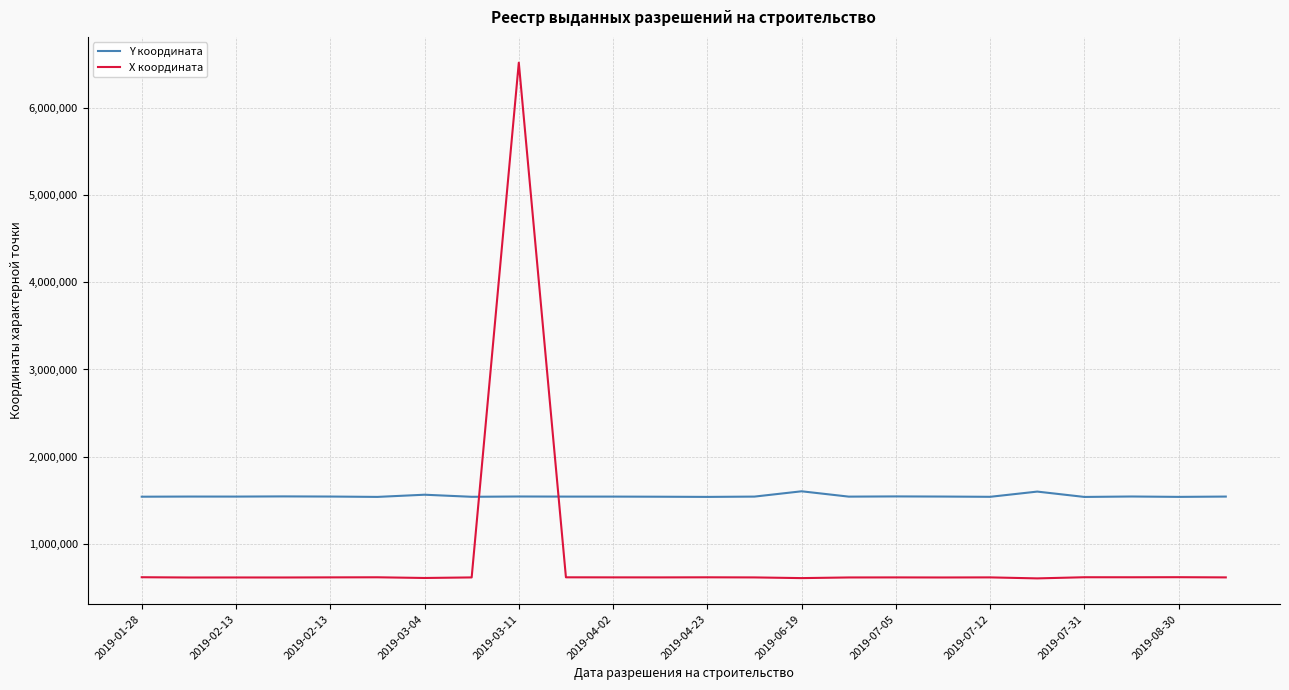

True or false: Y координата has more than 2 interior local peaks.

True